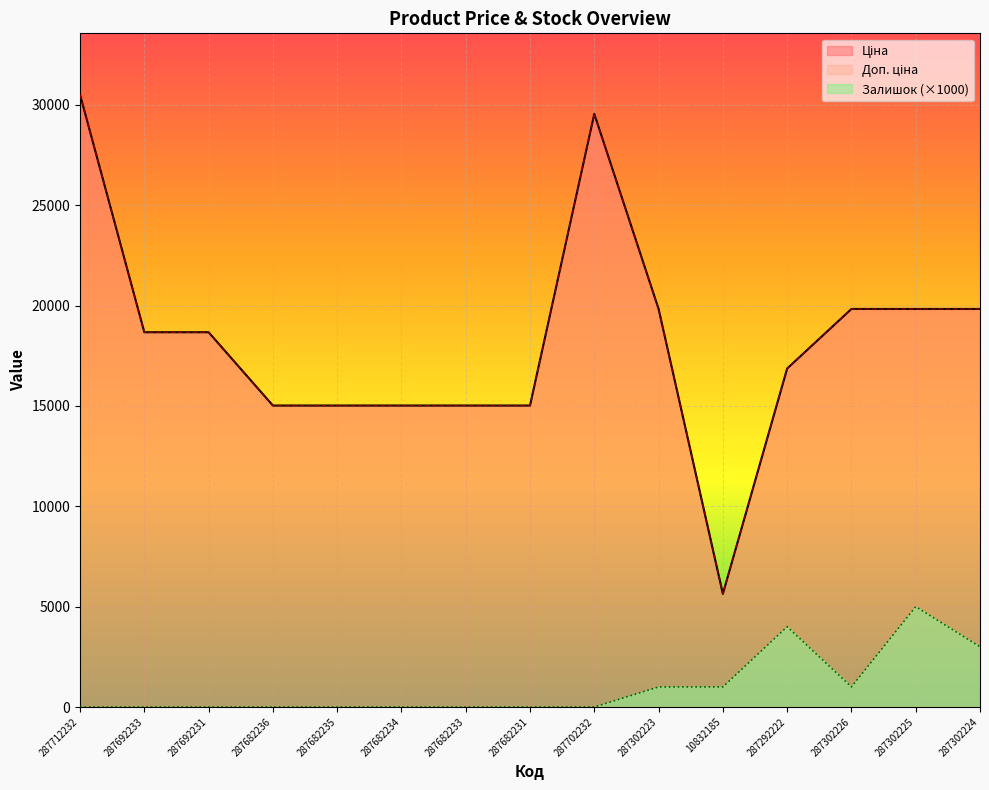

What is the label of the 6th point from the left?

287682234